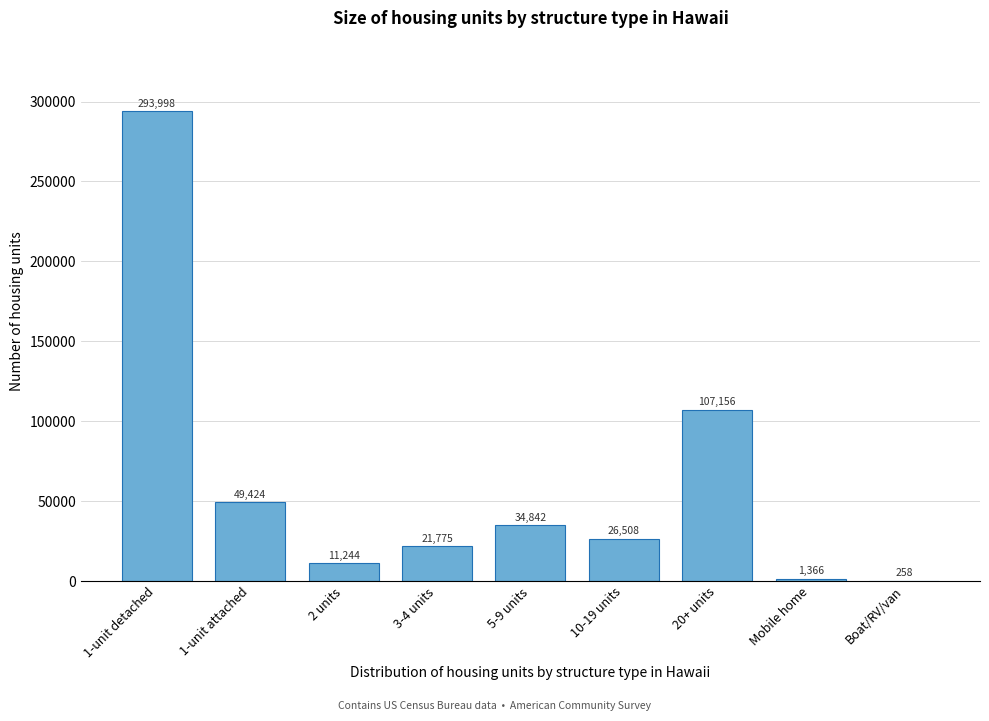

Reading right to left, what are all the values shown in this chart?

Boat/RV/van=258	Mobile home=1366	20+ units=107156	10-19 units=26508	5-9 units=34842	3-4 units=21775	2 units=11244	1-unit attached=49424	1-unit detached=293998